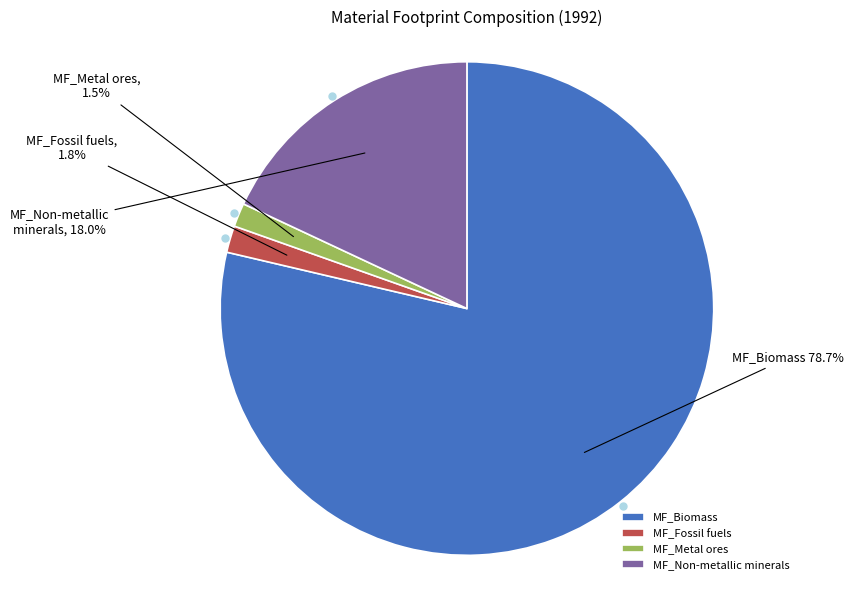

What percentage is the MF_Biomass slice, to the nearest percent?

79%